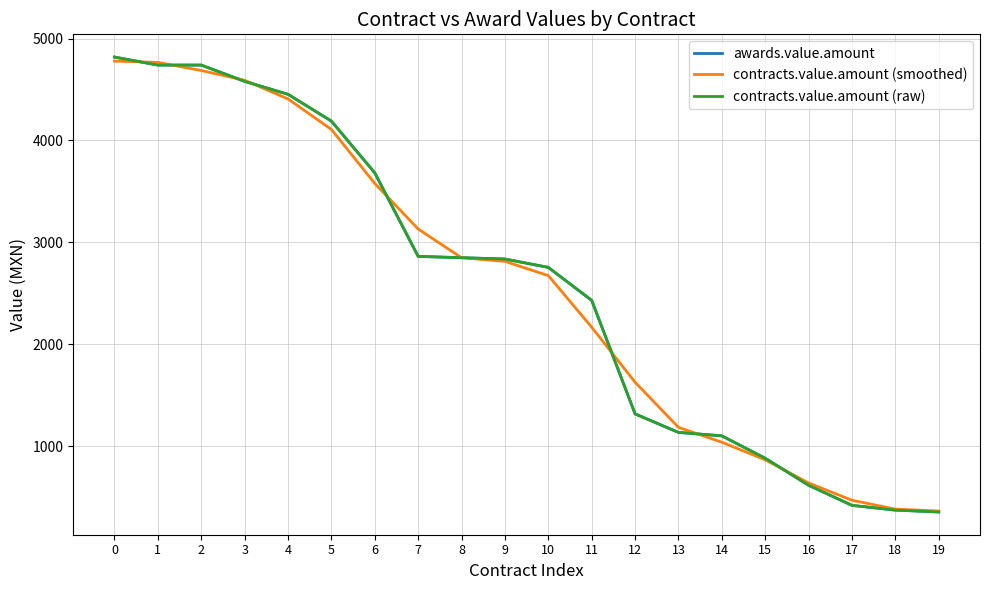

Does the chart display data point markers on the line(s)?

No